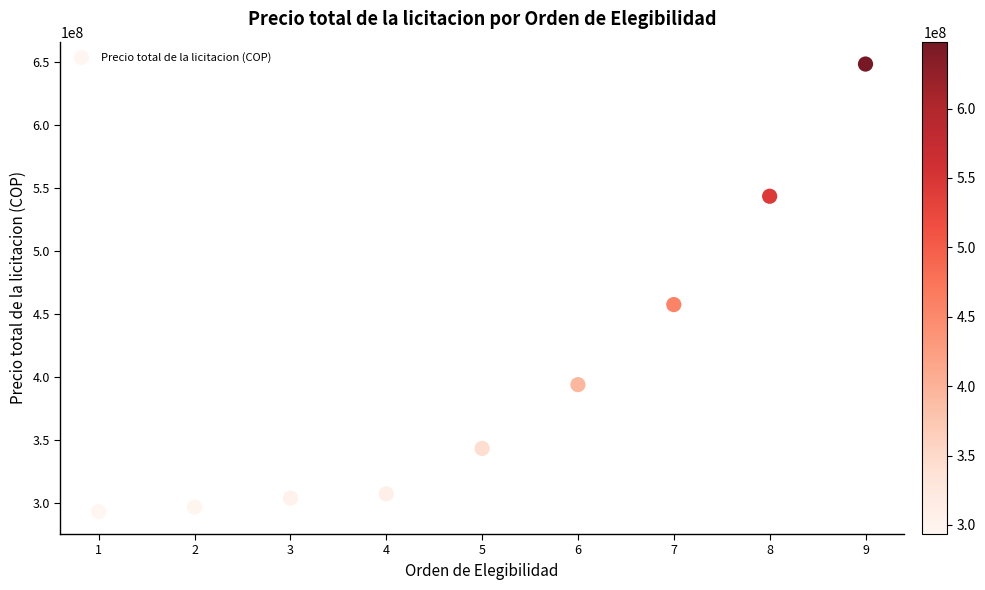

What Y value in the scatter plot is closest to 470826951?

457564310.1